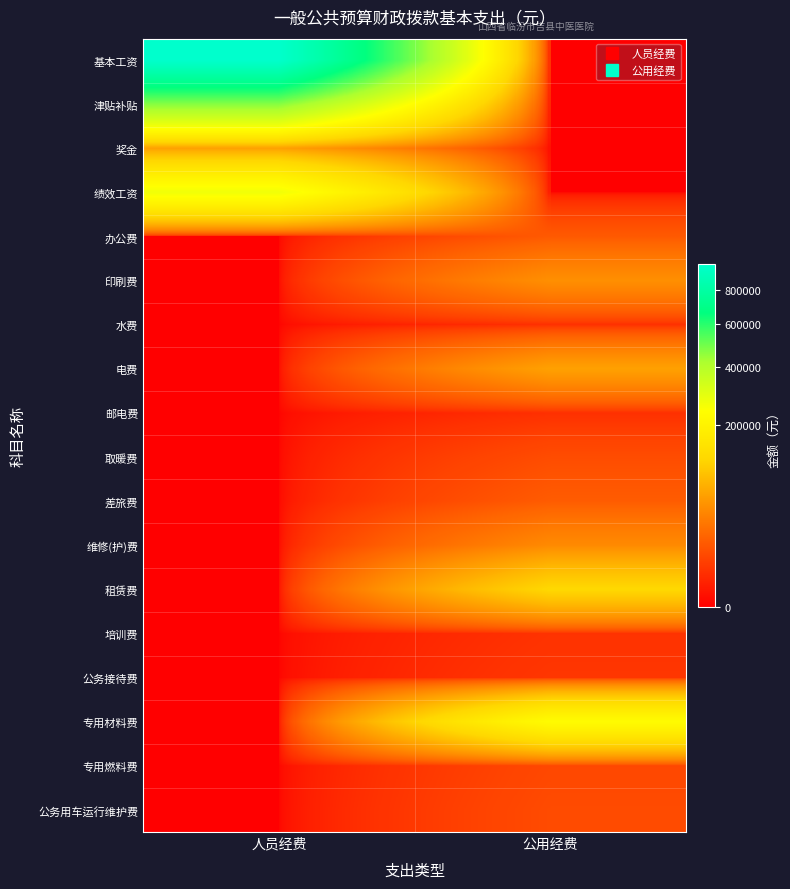

At which category is the sum across all series the highest?

人员经费